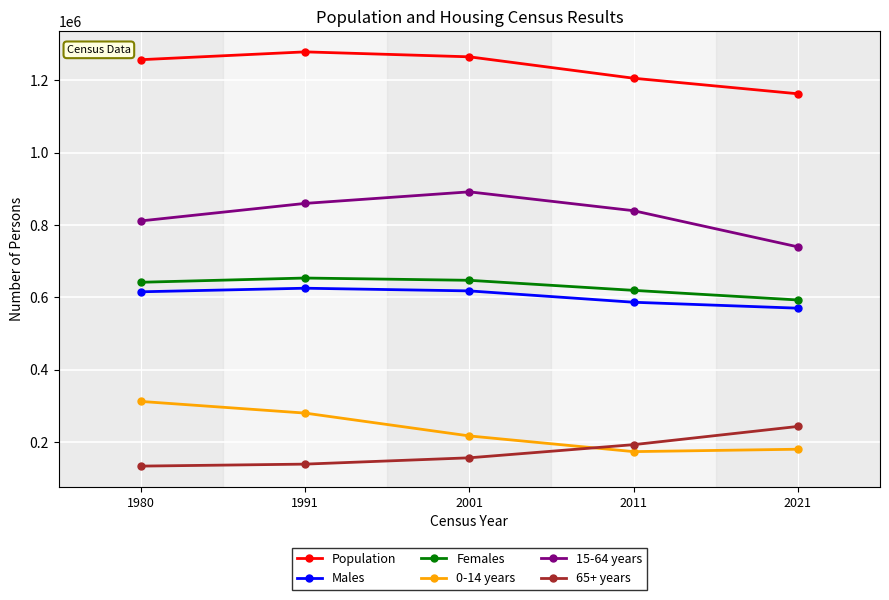

The value of Males at 2021 is 570091. True or false?

True